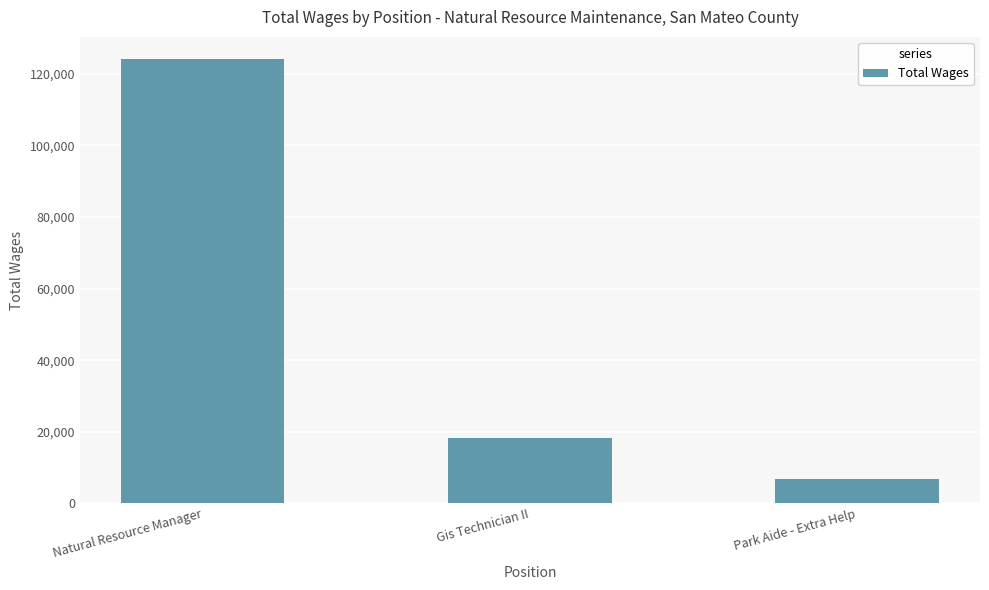

Does the chart contain stacked bars?

No